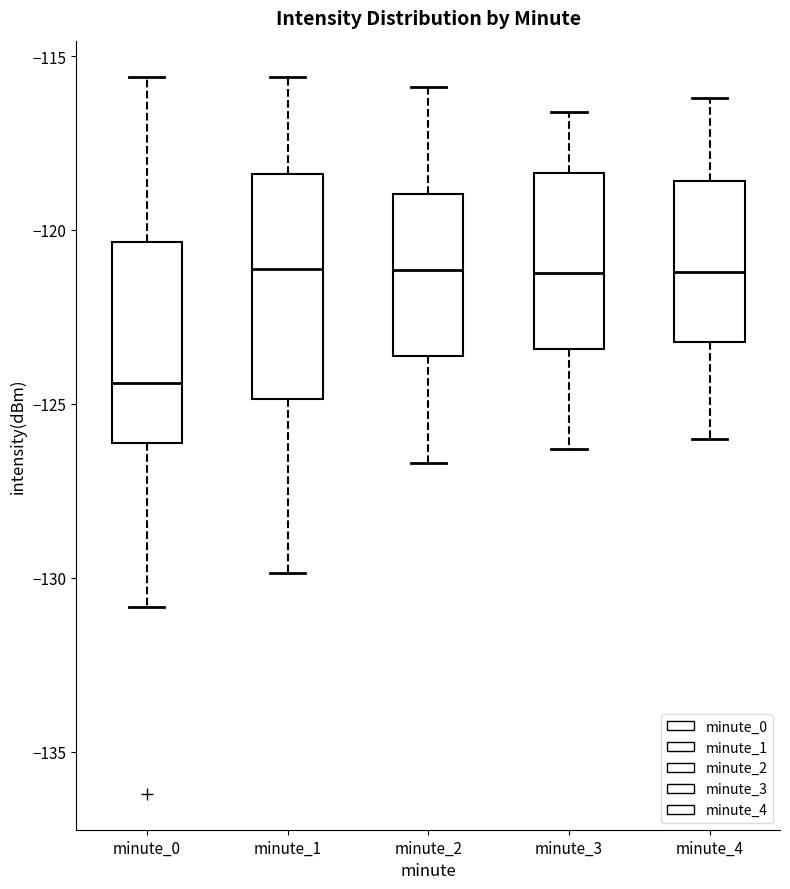

Reading left to right, transcribe this box plot: for each box, give where its median line is, the range the box spans, and where its two whiskers end, as read against the y-axis. The values are not printed on the chart, so give them approximately, as read against the axis.

minute_0: median -124.5, box -126.0 to -120.5, whiskers -131.0 to -115.5
minute_1: median -121.0, box -125.0 to -118.5, whiskers -130.0 to -115.5
minute_2: median -121.0, box -123.5 to -119.0, whiskers -126.5 to -116.0
minute_3: median -121.0, box -123.5 to -118.5, whiskers -126.5 to -116.5
minute_4: median -121.0, box -123.0 to -118.5, whiskers -126.0 to -116.0